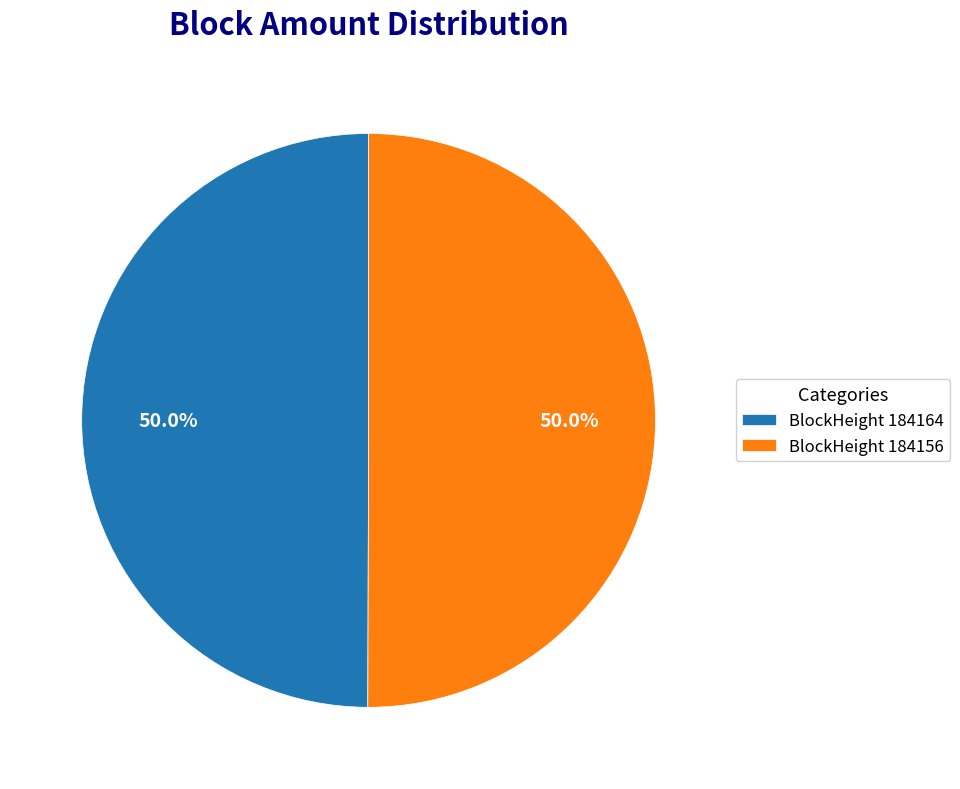

Do BlockHeight 184164 and BlockHeight 184156 together represent more than half of the pie?

Yes